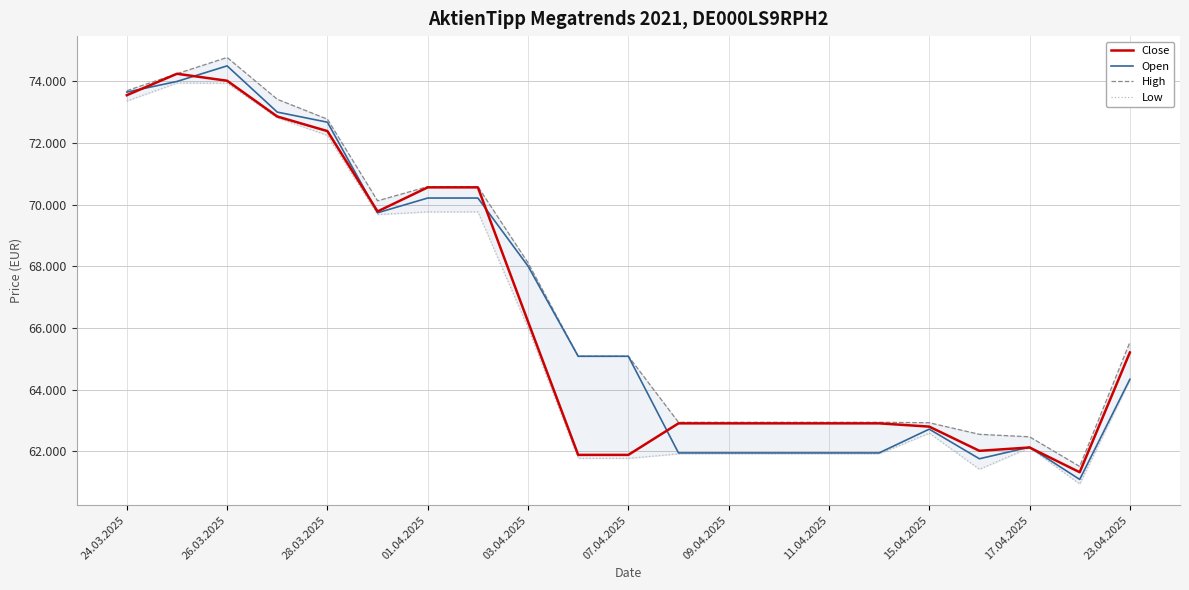

True or false: Open and High cross at least once.

False